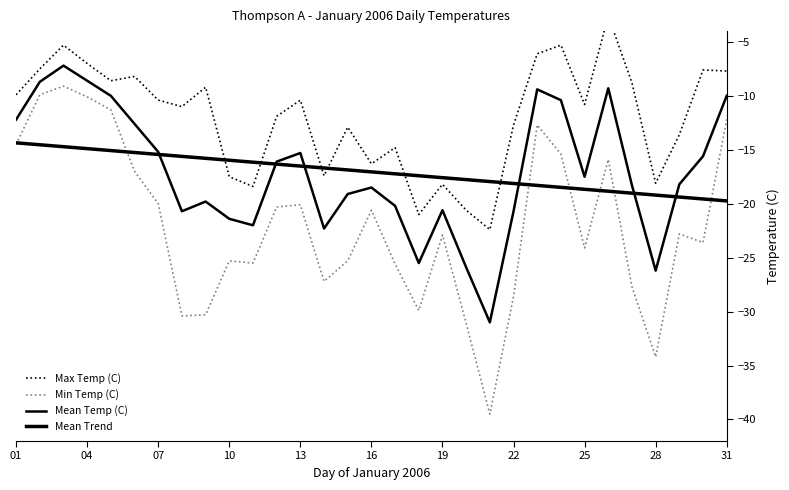

At how many categories does at least one series exceed -36?

31